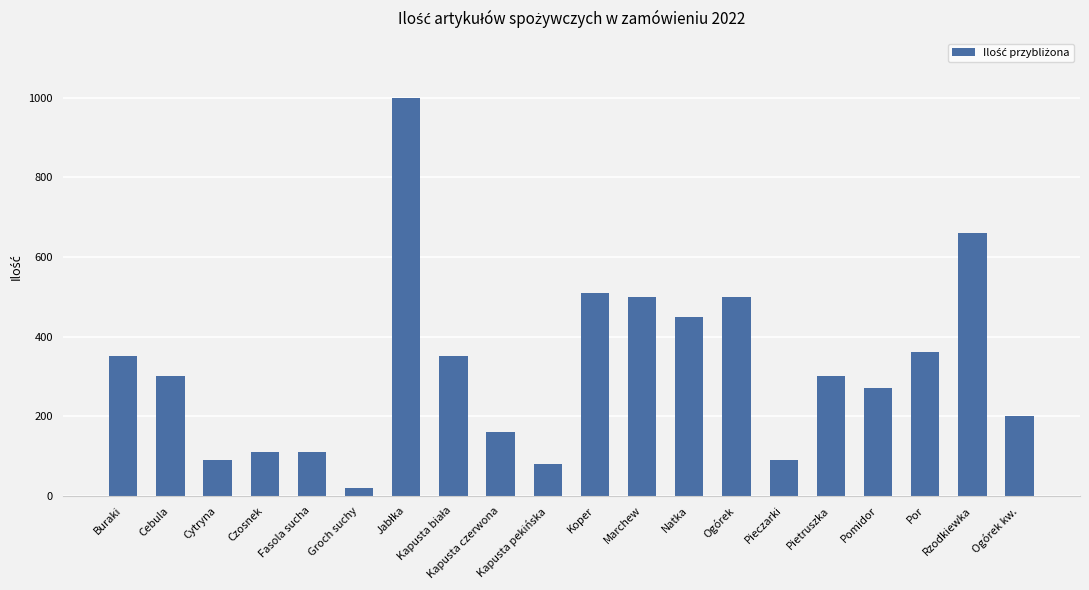

What is the difference between the maximum and minimum values?

980